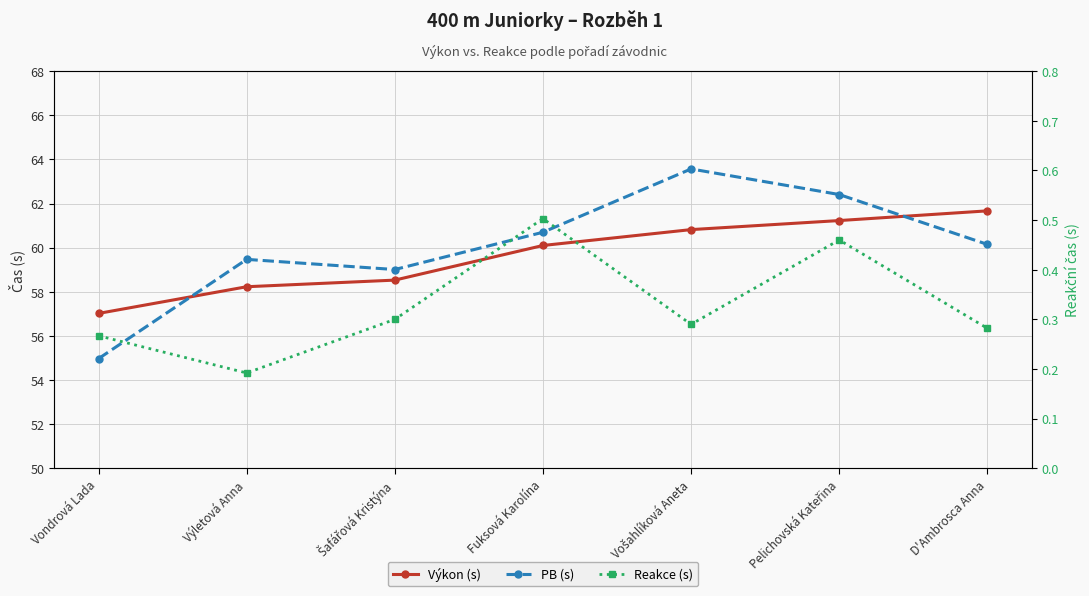

Where is the first local maximum for PB (s)?

Výletová Anna